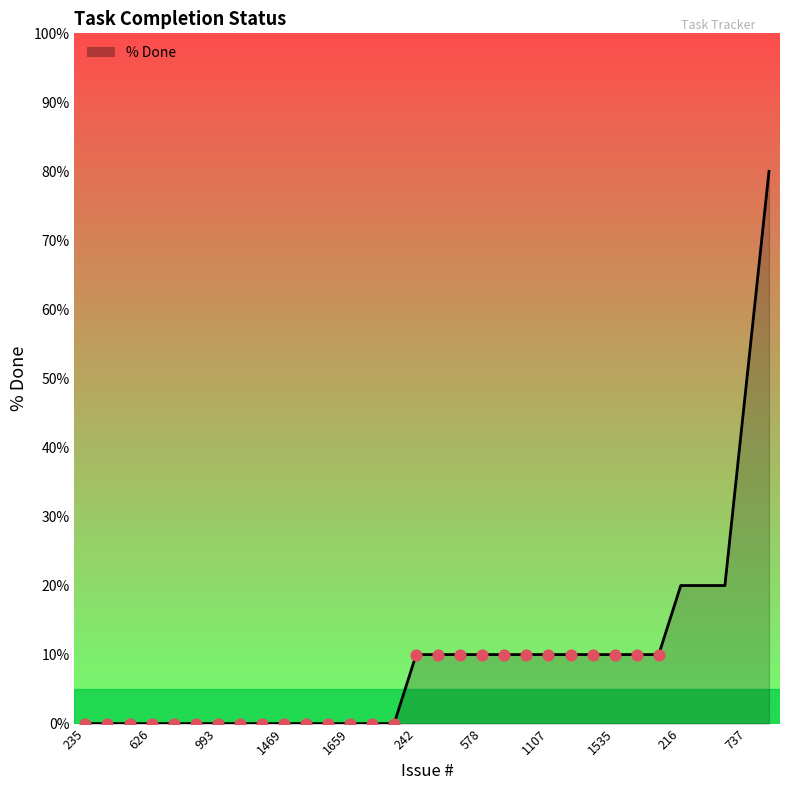

What is the difference between the maximum and minimum values?

80